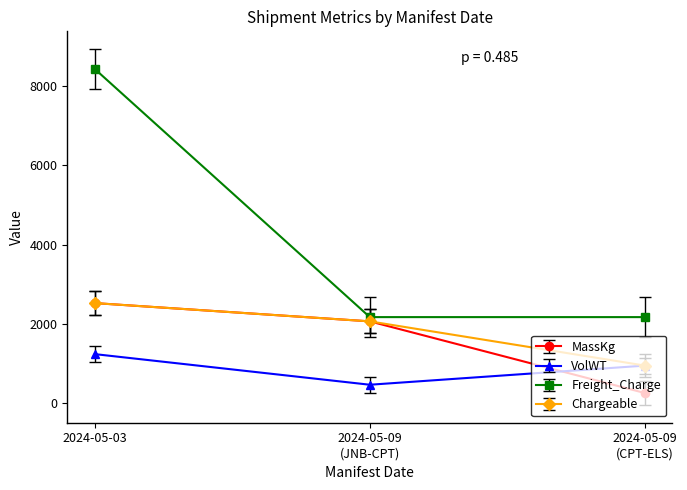

Which label corresponds to the smallest value in the chart?

2024-05-09
(CPT-ELS)